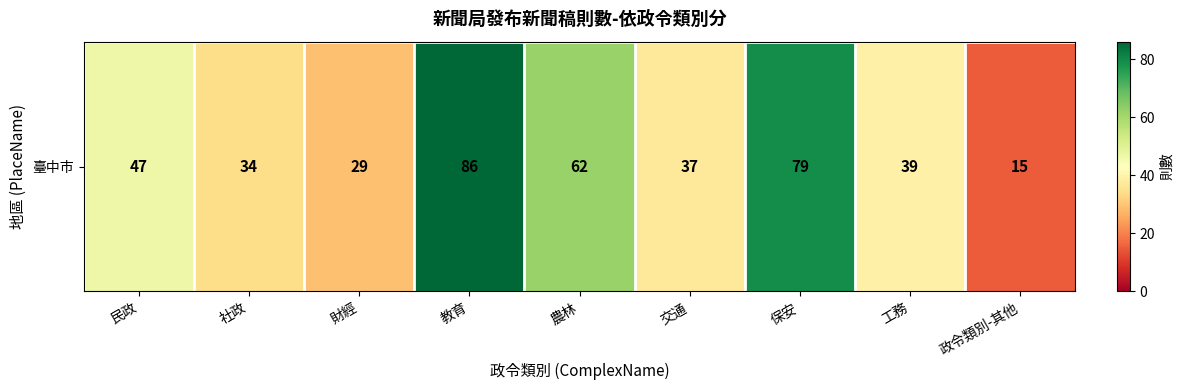

Reading left to right, transcribe all the data shown in this chart.

民政=47	社政=34	財經=29	教育=86	農林=62	交通=37	保安=79	工務=39	政令類別-其他=15